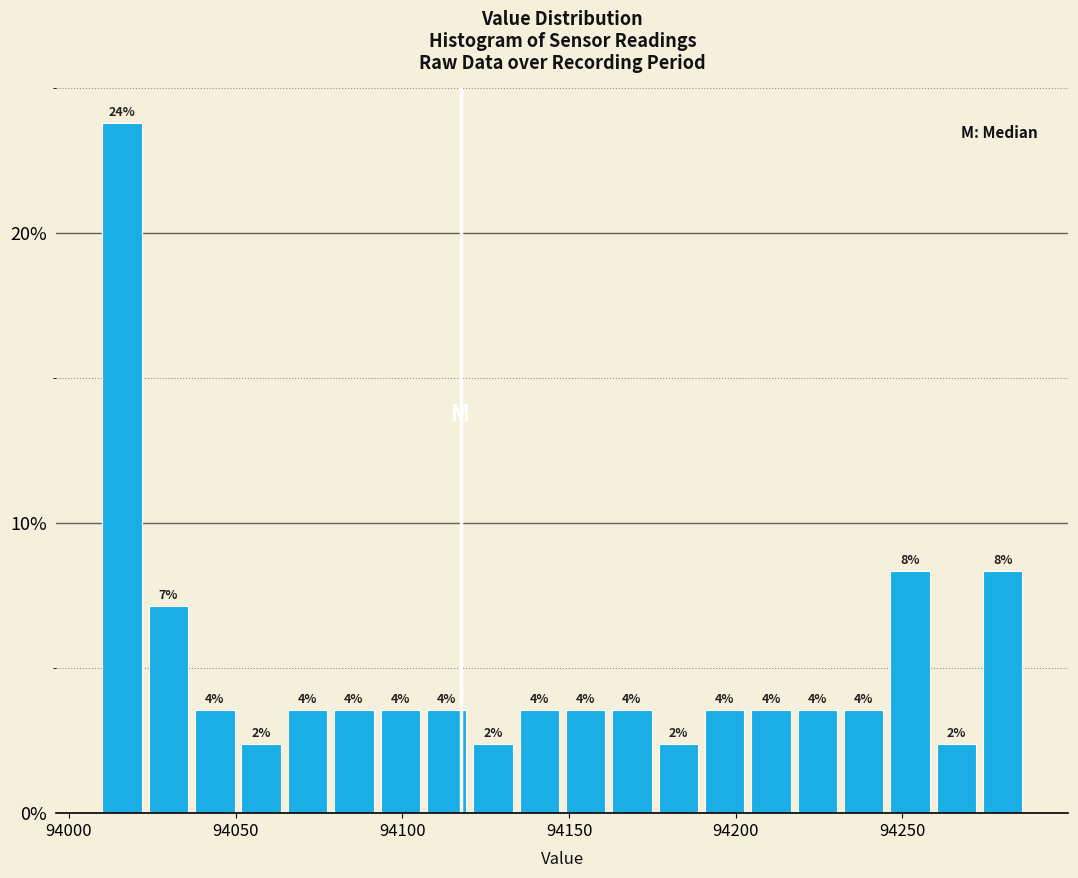

Read against the x-axis, roughly where is the centre of the tallest bar?

94015